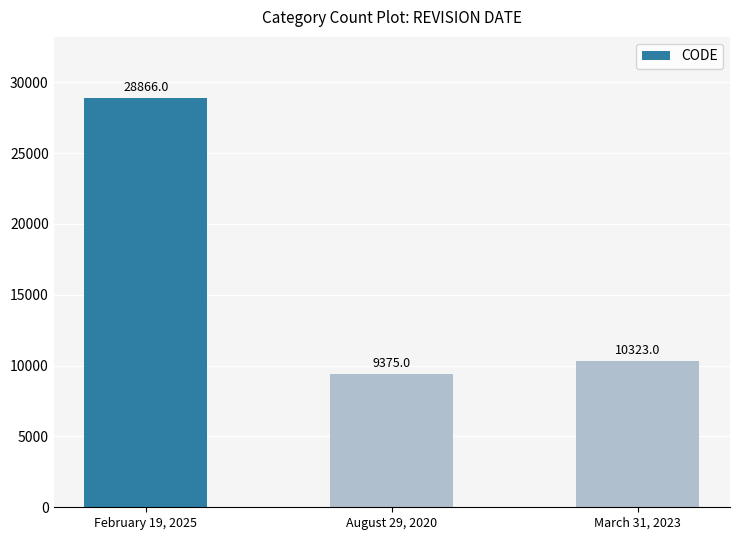

What is the label of the 1st bar from the right?

March 31, 2023